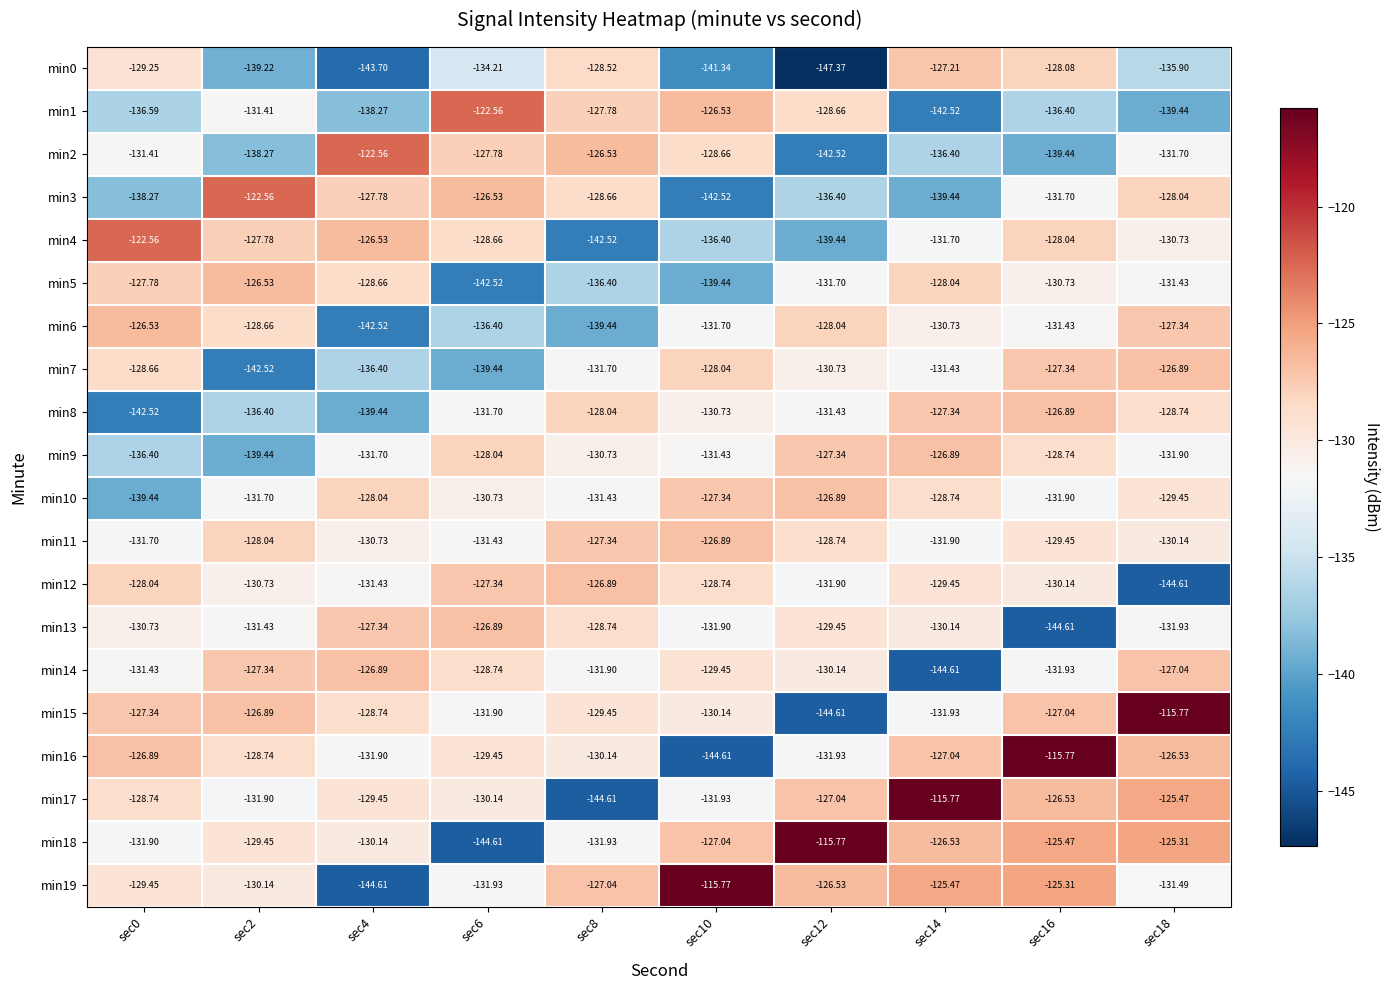

How many values in the min9 series are below -130?

6